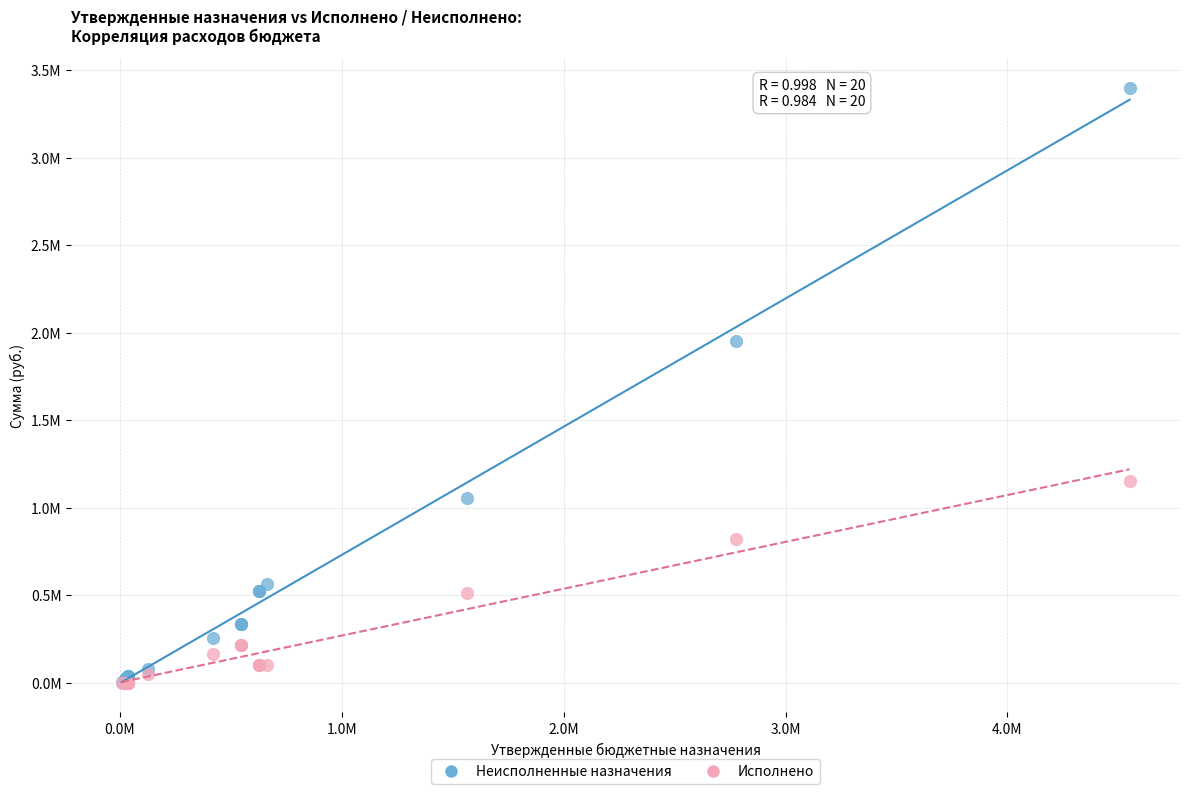

Which series has the widest spread of Y values?

Неисполненные назначения